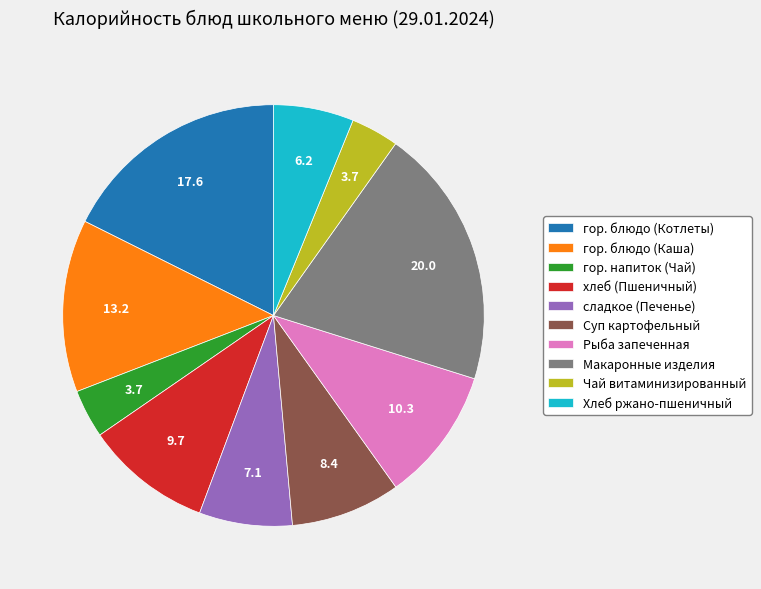

Do гор. блюдо (Каша) and Рыба запеченная together represent more than half of the pie?

No